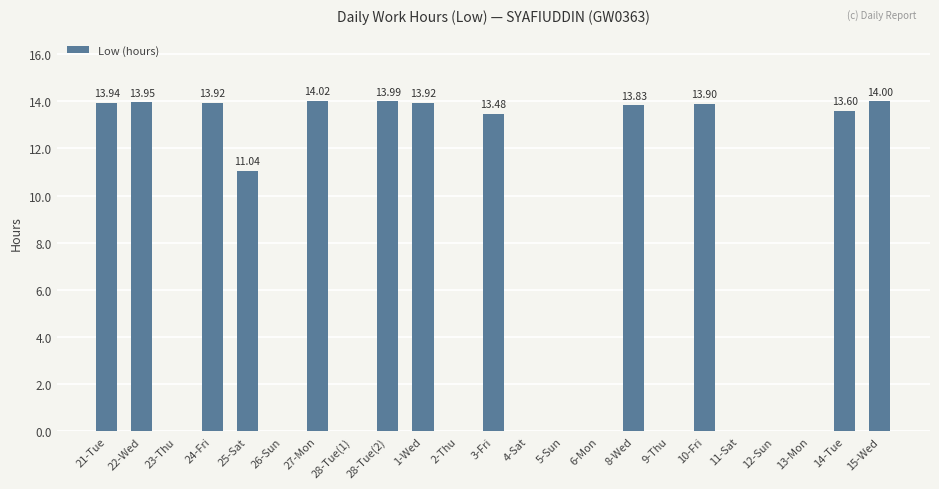

How many positive values are there?

12